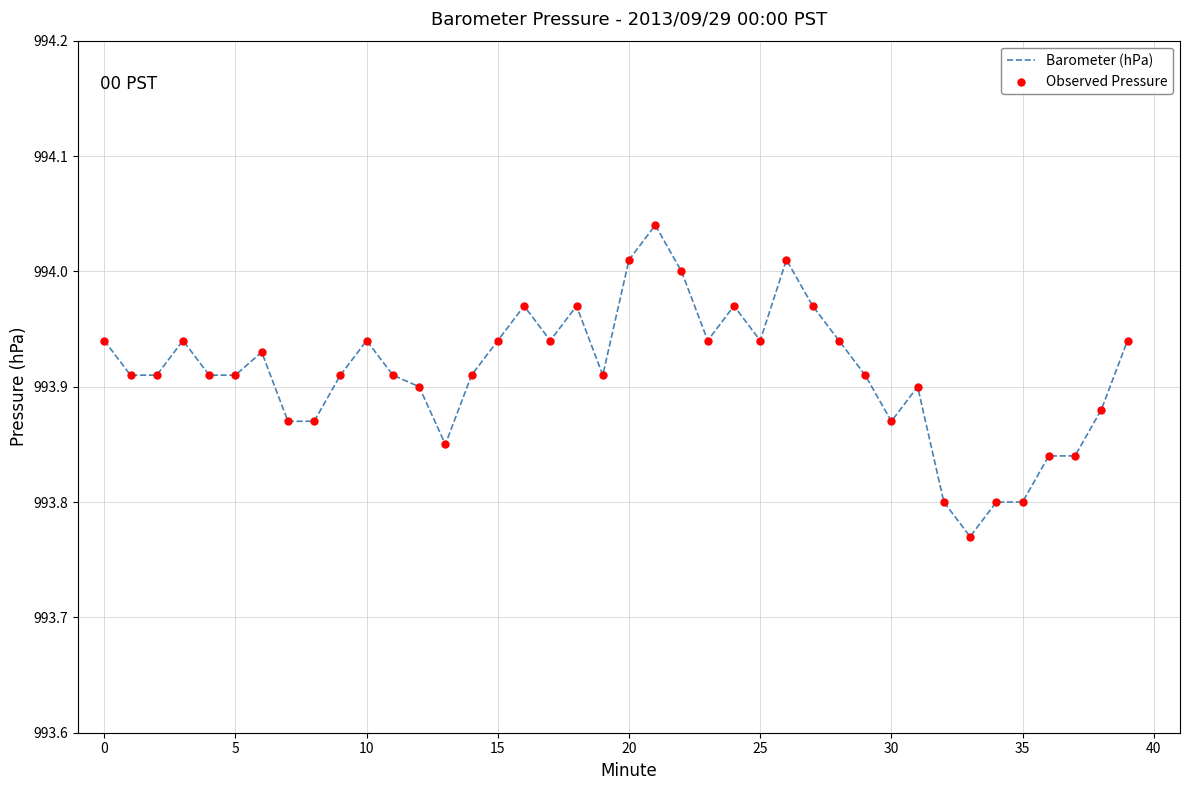

How many lines are shown in the chart?

1